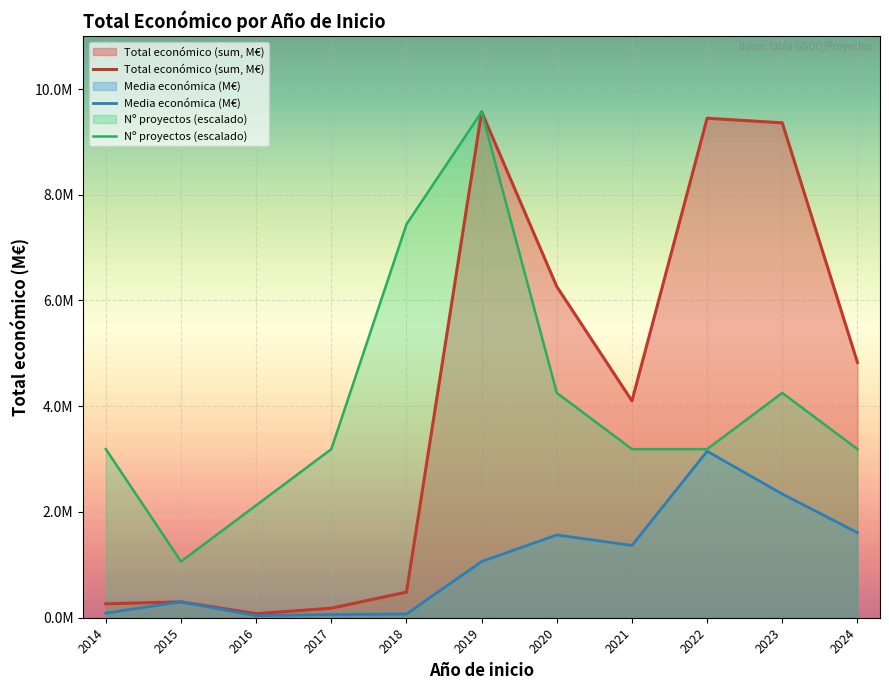

What is the sum of all Total económico (sum, M€) values?

44.9